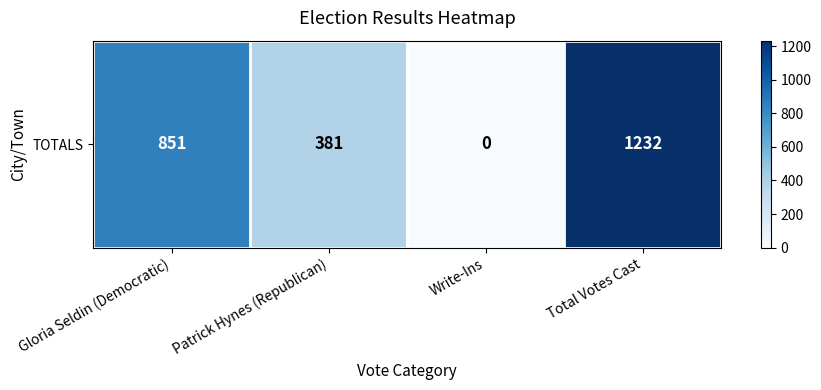

List the labels in order of value, smallest first.

Write-Ins, Patrick Hynes (Republican), Gloria Seldin (Democratic), Total Votes Cast